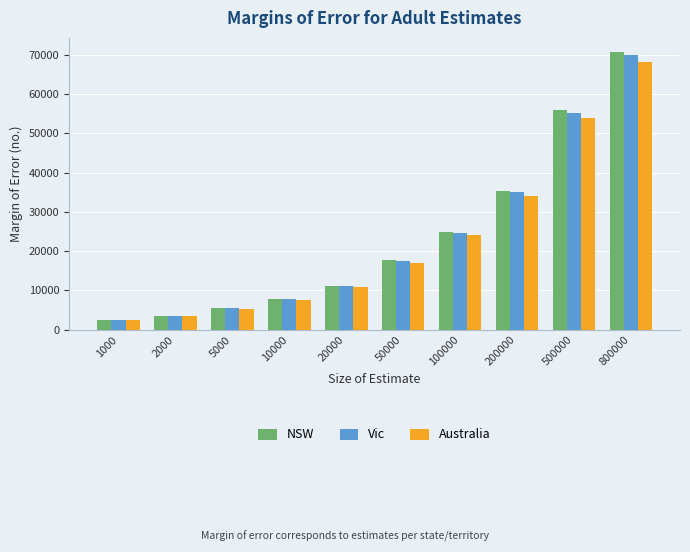

What are all the series names shown in the legend?

NSW, Vic, Australia